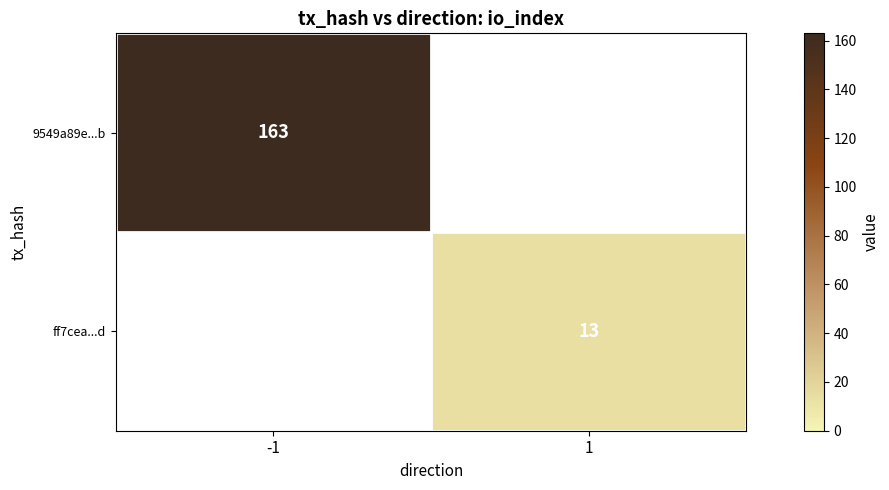

The value of ff7cea...d at 1 is 13. True or false?

True